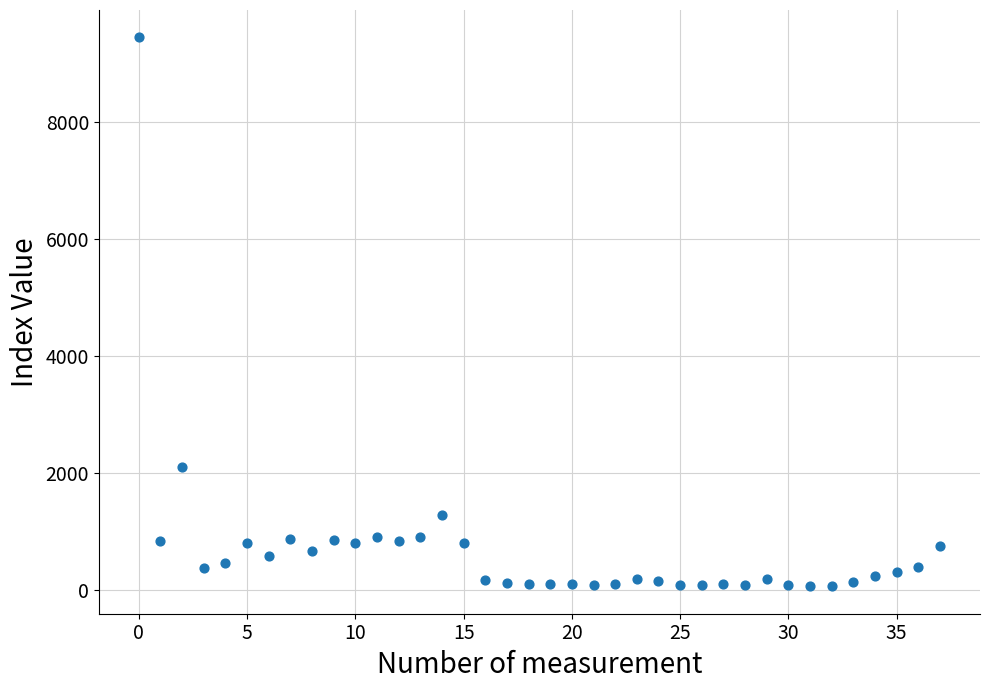

What Y value in the scatter plot is closest to 4757?

2106.7